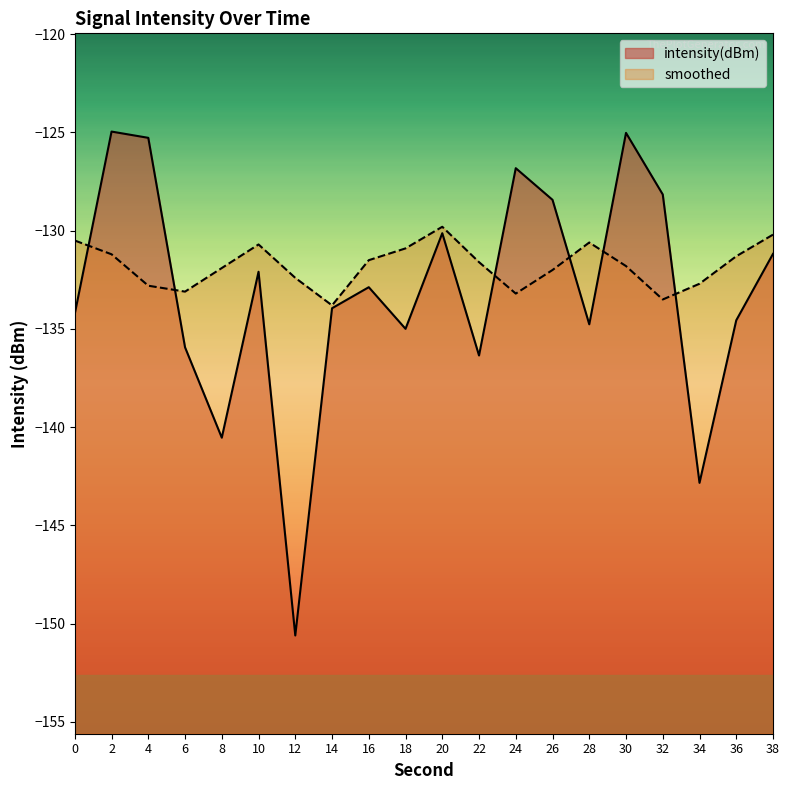

Between which two adjacent categories do smoothed and intensity(dBm) first intersect?

0 and 2